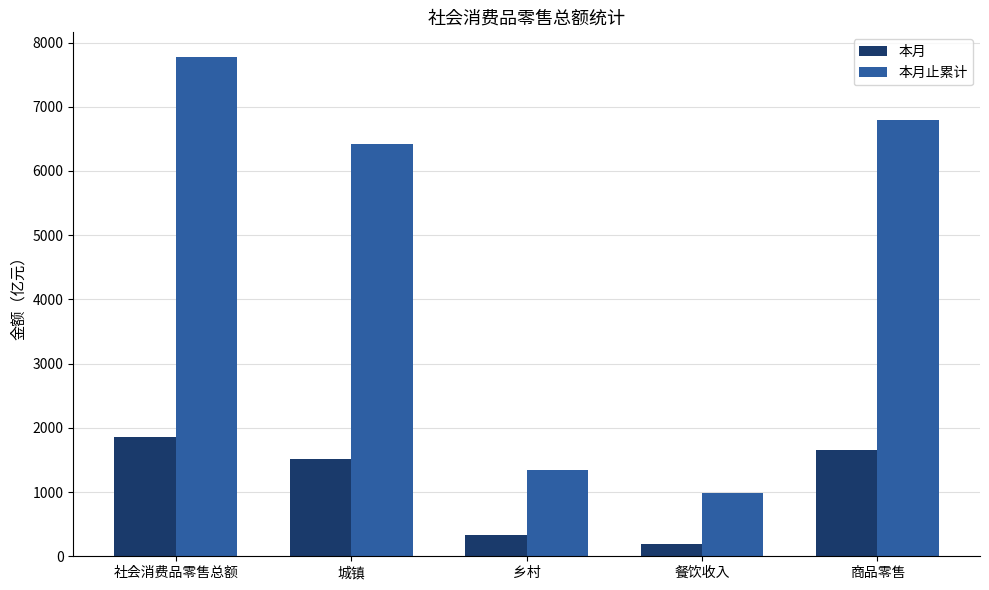

Is it true that 本月 equals 195.5 at 餐饮收入?

True